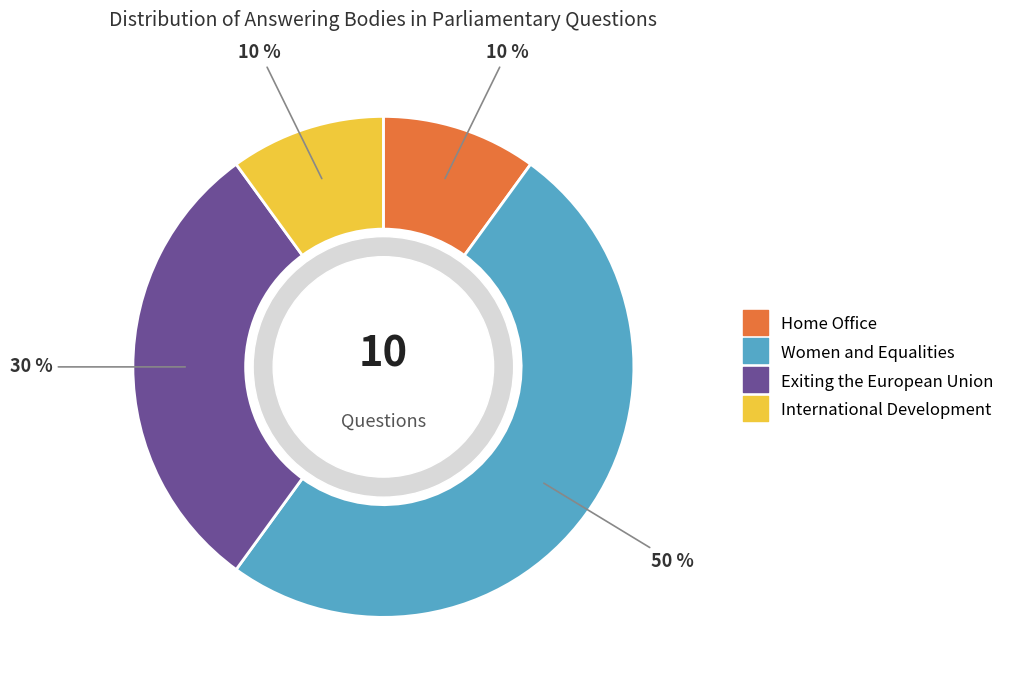

Do Home Office and Brexit together represent more than half of the pie?

No